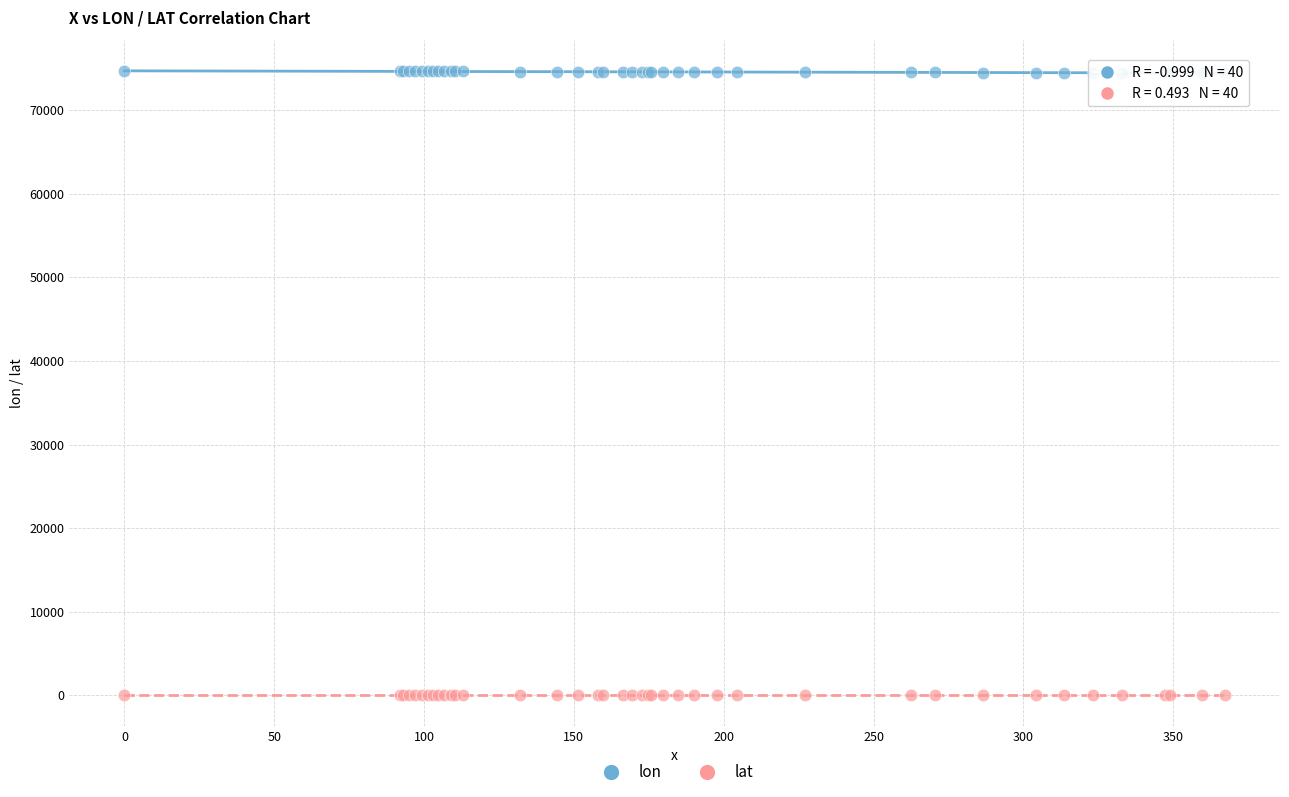

Which series reaches the maximum Y coordinate?

lon